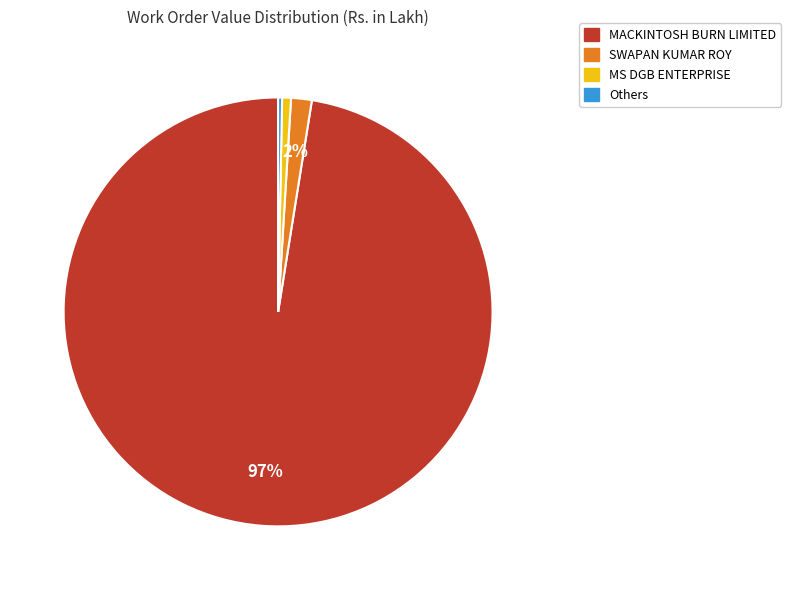

To the nearest percent, what is the difference between the largest and smallest slice percentages?

97%